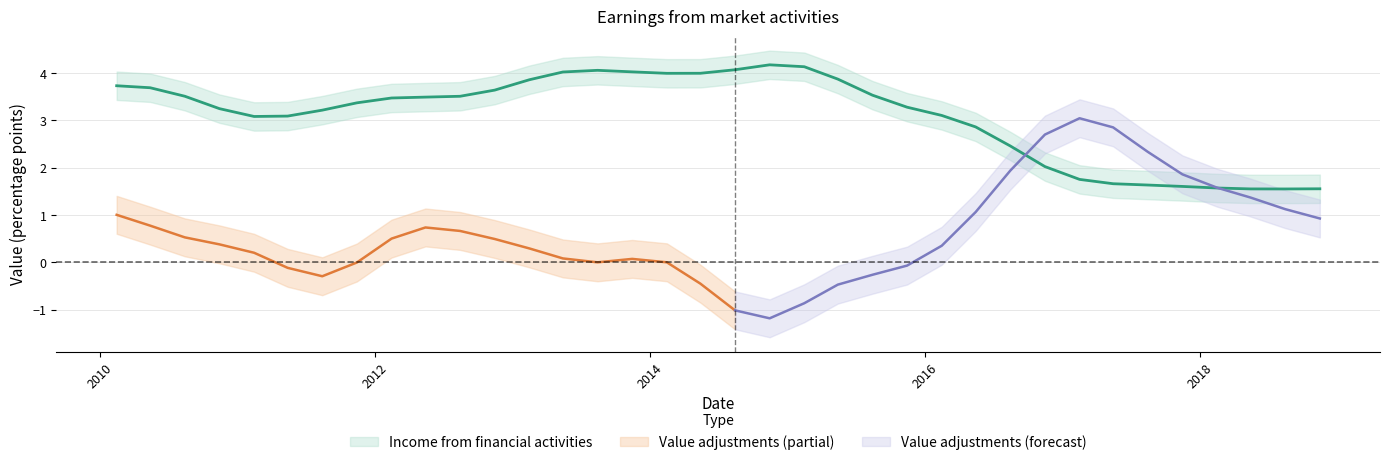

Does the chart have visible grid lines?

Yes